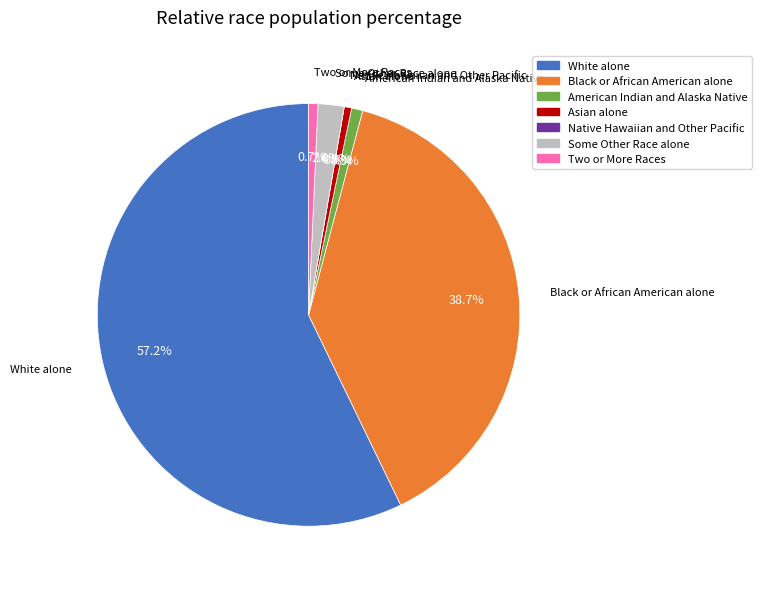

How much of the chart is everything except Black or African American alone?

61.3%